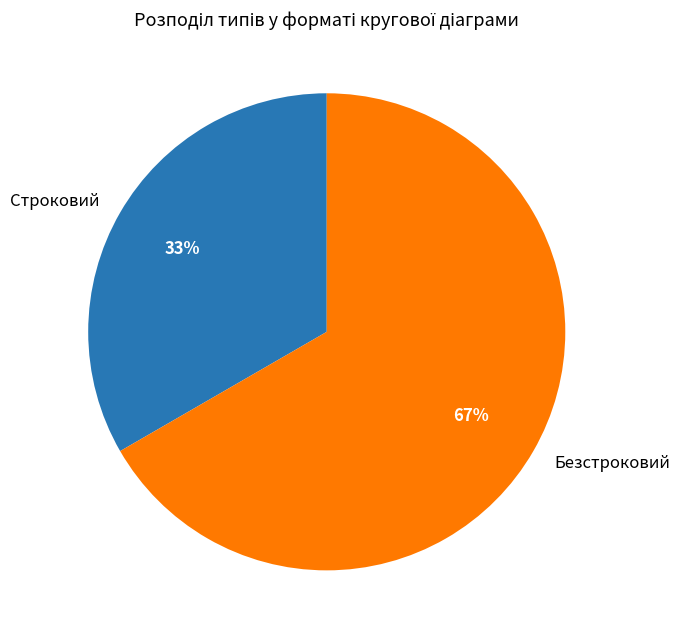

How many segments does this pie chart have?

2